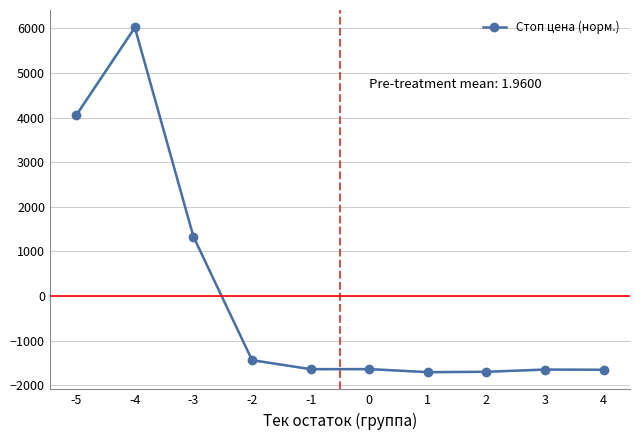

Reading right to left, transcribe all the data shown in this chart.

4=-1650.8	3=-1645.8	2=-1695.8	1=-1703.8	0=-1635.8	-1=-1636.8	-2=-1435.3	-3=1331.2	-4=6018.7	-5=4053.9